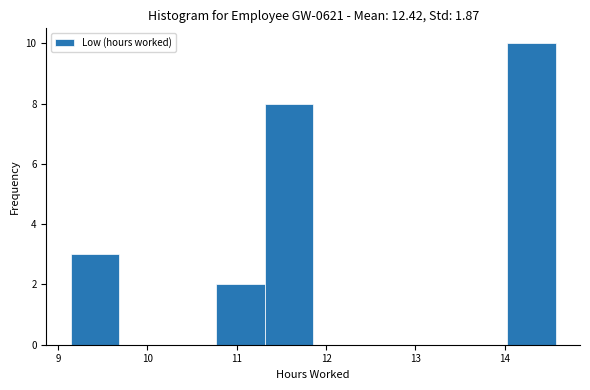

How tall is the bar that spans 11.3 to 11.9 on the x-axis? Neither the bar edges nor the heights are printed on the chart, so give them approximately, as read against the axes.

8